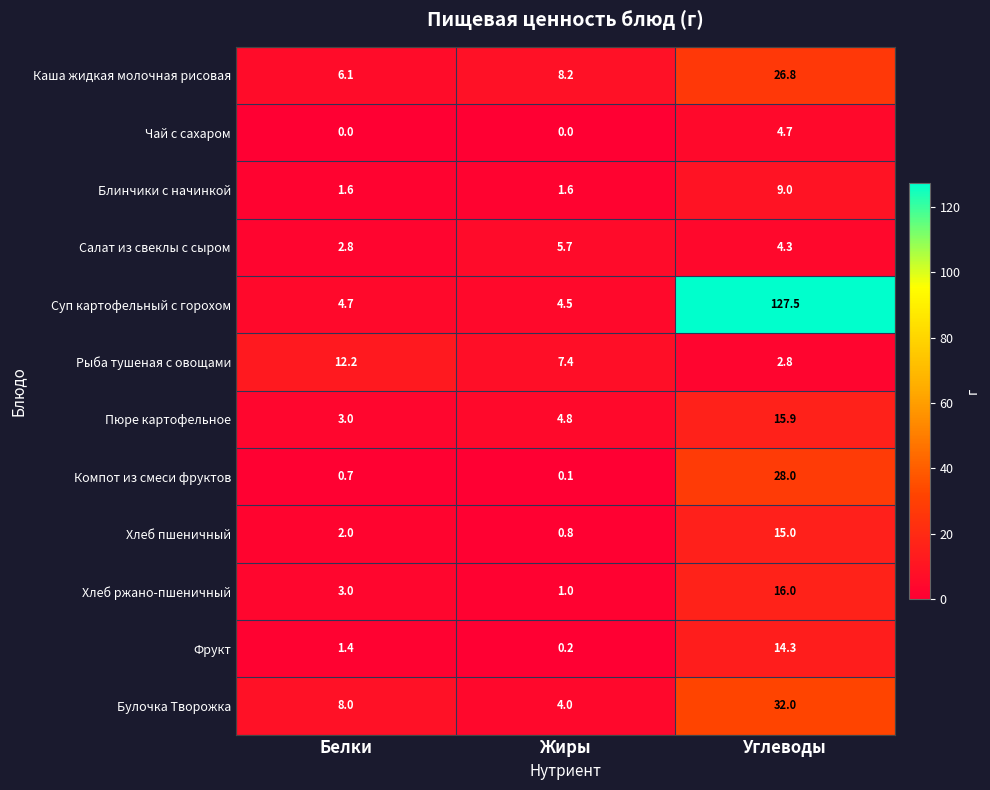

What is the sum of the Блинчики с начинкой values at Белки and Жиры?

3.2